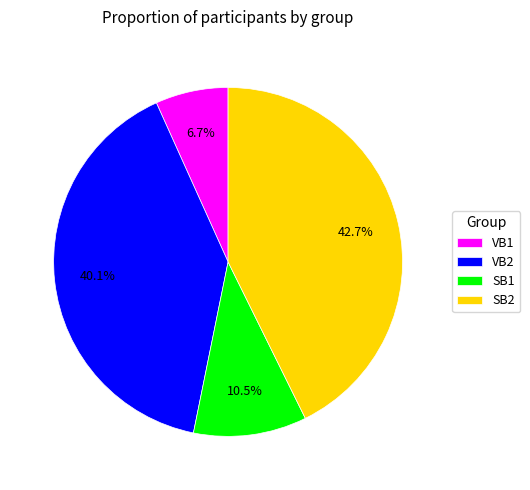

Which has a higher value, SB1 or VB1?

SB1